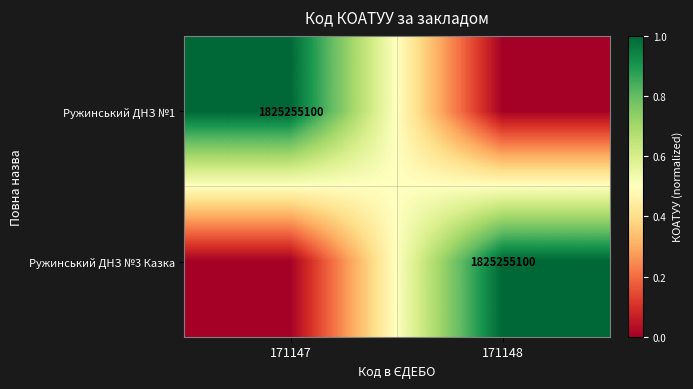

Count the number of categories in the chart.

2